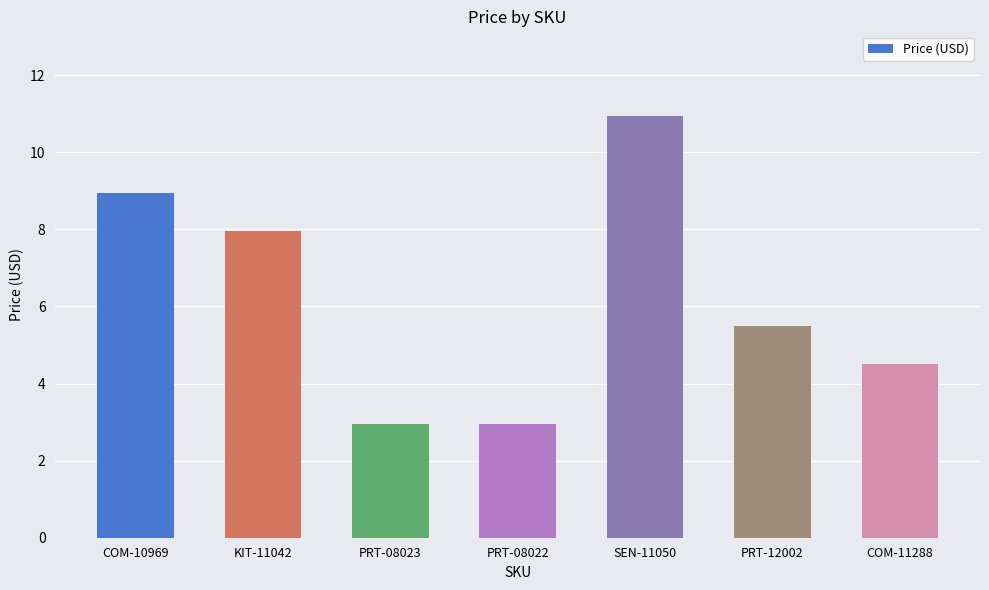

What is the difference between the values at COM-11288 and PRT-12002?

1.0